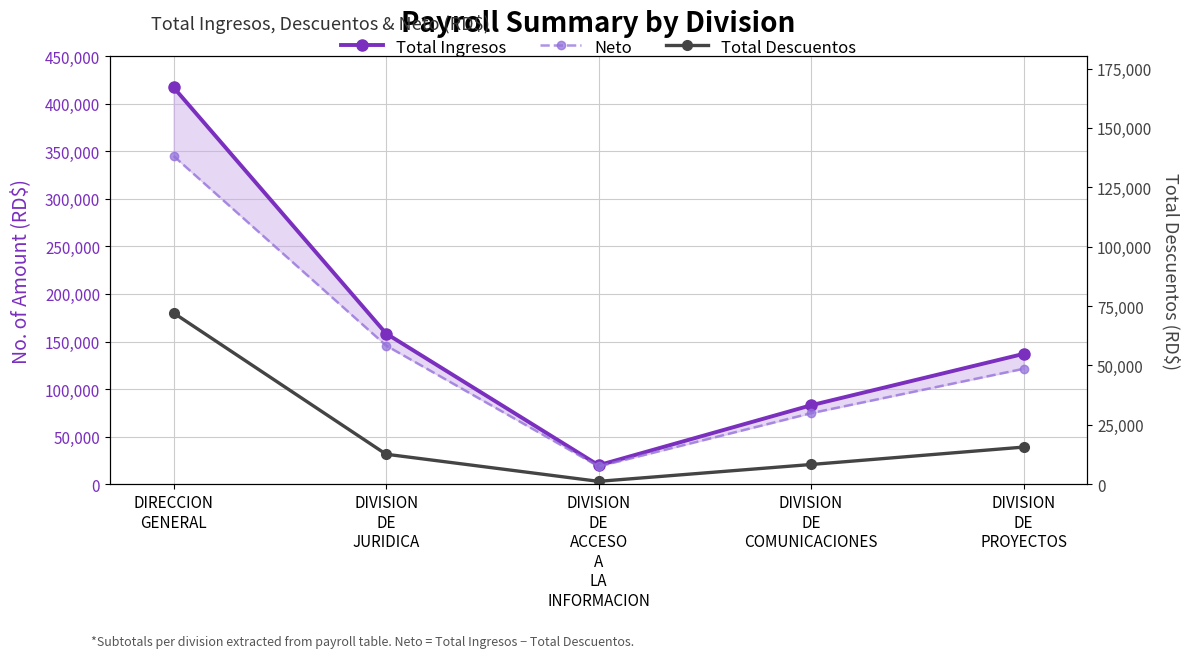

Which series has the largest total across all categories?

Total Ingresos